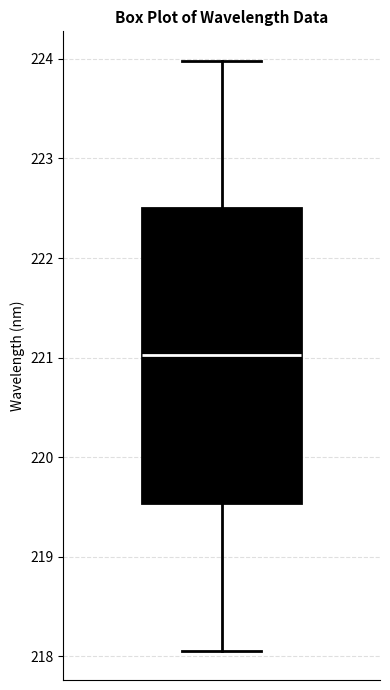

Where is the lower edge of the box on the y-axis? The values are not printed on the chart, so give them approximately, as read against the axis.

219.5